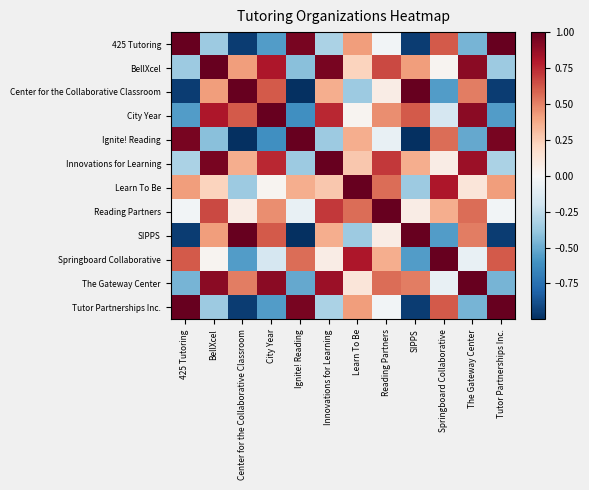

Reading left to right, what are all the values shown in this chart?

425 Tutoring: 425 Tutoring=1.0	BellXcel=-0.4	Center for the Collaborative Classroom=-1.0	City Year=-0.6	Ignite! Reading=1.0	Innovations for Learning=-0.3	Learn To Be=0.4	Reading Partners=-0.0	SIPPS=-1.0	Springboard Collaborative=0.6	The Gateway Center=-0.5	Tutor Partnerships Inc.=1.0
BellXcel: 425 Tutoring=-0.4	BellXcel=1.0	Center for the Collaborative Classroom=0.4	City Year=0.8	Ignite! Reading=-0.4	Innovations for Learning=1.0	Learn To Be=0.2	Reading Partners=0.7	SIPPS=0.4	Springboard Collaborative=0.0	The Gateway Center=0.9	Tutor Partnerships Inc.=-0.4
Center for the Collaborative Classroom: 425 Tutoring=-1.0	BellXcel=0.4	Center for the Collaborative Classroom=1.0	City Year=0.6	Ignite! Reading=-1.0	Innovations for Learning=0.4	Learn To Be=-0.4	Reading Partners=0.1	SIPPS=1.0	Springboard Collaborative=-0.6	The Gateway Center=0.5	Tutor Partnerships Inc.=-1.0
City Year: 425 Tutoring=-0.6	BellXcel=0.8	Center for the Collaborative Classroom=0.6	City Year=1.0	Ignite! Reading=-0.6	Innovations for Learning=0.8	Learn To Be=0.0	Reading Partners=0.5	SIPPS=0.6	Springboard Collaborative=-0.2	The Gateway Center=0.9	Tutor Partnerships Inc.=-0.6
Ignite! Reading: 425 Tutoring=1.0	BellXcel=-0.4	Center for the Collaborative Classroom=-1.0	City Year=-0.6	Ignite! Reading=1.0	Innovations for Learning=-0.4	Learn To Be=0.4	Reading Partners=-0.1	SIPPS=-1.0	Springboard Collaborative=0.6	The Gateway Center=-0.5	Tutor Partnerships Inc.=1.0
Innovations for Learning: 425 Tutoring=-0.3	BellXcel=1.0	Center for the Collaborative Classroom=0.4	City Year=0.8	Ignite! Reading=-0.4	Innovations for Learning=1.0	Learn To Be=0.3	Reading Partners=0.7	SIPPS=0.4	Springboard Collaborative=0.1	The Gateway Center=0.9	Tutor Partnerships Inc.=-0.3
Learn To Be: 425 Tutoring=0.4	BellXcel=0.2	Center for the Collaborative Classroom=-0.4	City Year=0.0	Ignite! Reading=0.4	Innovations for Learning=0.3	Learn To Be=1.0	Reading Partners=0.6	SIPPS=-0.4	Springboard Collaborative=0.8	The Gateway Center=0.1	Tutor Partnerships Inc.=0.4
Reading Partners: 425 Tutoring=-0.0	BellXcel=0.7	Center for the Collaborative Classroom=0.1	City Year=0.5	Ignite! Reading=-0.1	Innovations for Learning=0.7	Learn To Be=0.6	Reading Partners=1.0	SIPPS=0.1	Springboard Collaborative=0.4	The Gateway Center=0.6	Tutor Partnerships Inc.=-0.0
SIPPS: 425 Tutoring=-1.0	BellXcel=0.4	Center for the Collaborative Classroom=1.0	City Year=0.6	Ignite! Reading=-1.0	Innovations for Learning=0.4	Learn To Be=-0.4	Reading Partners=0.1	SIPPS=1.0	Springboard Collaborative=-0.6	The Gateway Center=0.5	Tutor Partnerships Inc.=-1.0
Springboard Collaborative: 425 Tutoring=0.6	BellXcel=0.0	Center for the Collaborative Classroom=-0.6	City Year=-0.2	Ignite! Reading=0.6	Innovations for Learning=0.1	Learn To Be=0.8	Reading Partners=0.4	SIPPS=-0.6	Springboard Collaborative=1.0	The Gateway Center=-0.1	Tutor Partnerships Inc.=0.6
The Gateway Center: 425 Tutoring=-0.5	BellXcel=0.9	Center for the Collaborative Classroom=0.5	City Year=0.9	Ignite! Reading=-0.5	Innovations for Learning=0.9	Learn To Be=0.1	Reading Partners=0.6	SIPPS=0.5	Springboard Collaborative=-0.1	The Gateway Center=1.0	Tutor Partnerships Inc.=-0.5
Tutor Partnerships Inc.: 425 Tutoring=1.0	BellXcel=-0.4	Center for the Collaborative Classroom=-1.0	City Year=-0.6	Ignite! Reading=1.0	Innovations for Learning=-0.3	Learn To Be=0.4	Reading Partners=-0.0	SIPPS=-1.0	Springboard Collaborative=0.6	The Gateway Center=-0.5	Tutor Partnerships Inc.=1.0